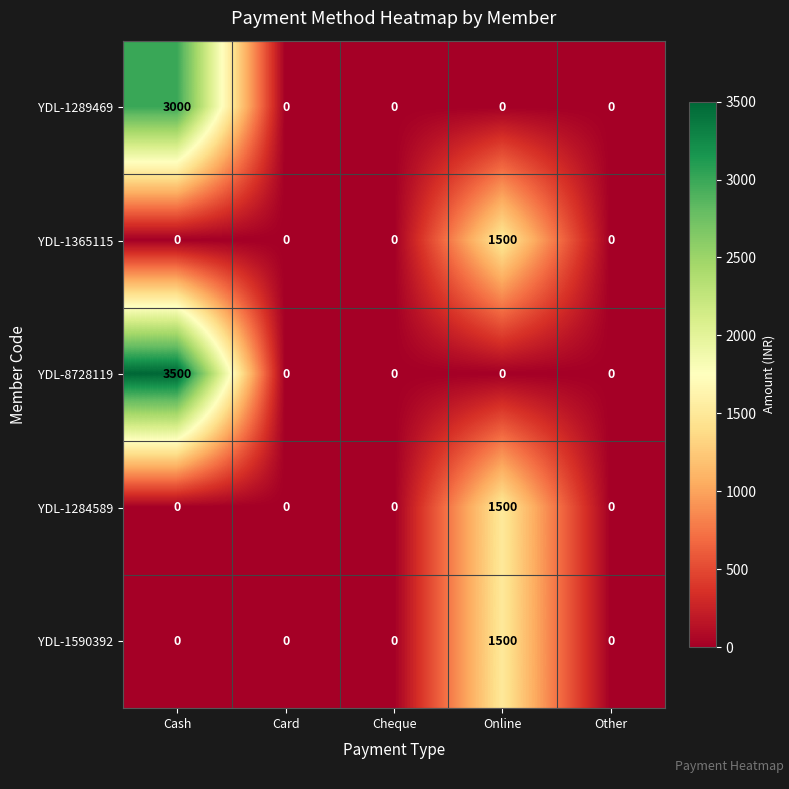

What value does the YDL-1284589 series have at Online?

1500